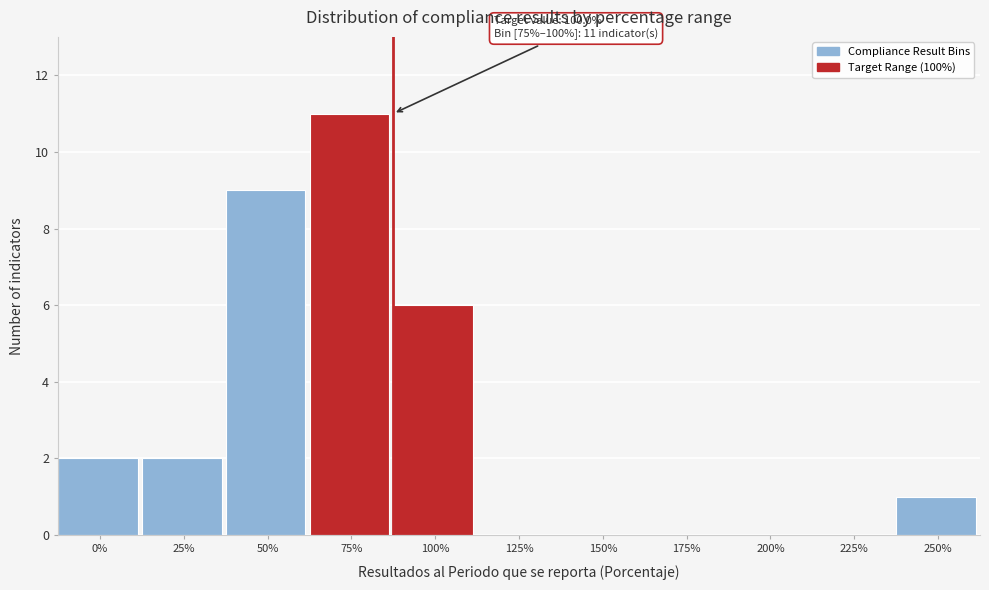

Reading left to right, extract all data points from this chart.

0%=2	25%=2	50%=9	75%=11	100%=6	125%=0	150%=0	175%=0	200%=0	225%=0	250%=1